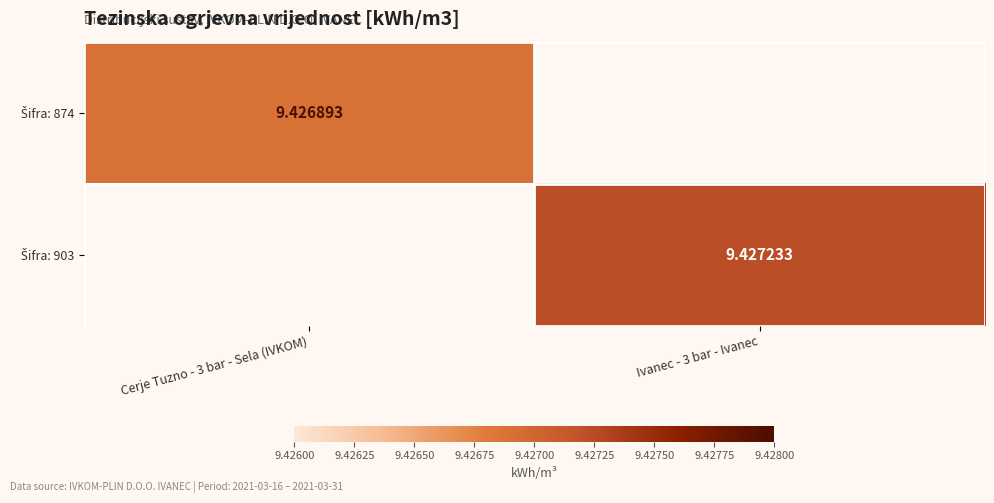

The value of Šifra: 874 at Cerje Tuzno - 3 bar - Sela (IVKOM) is 9.4. True or false?

True